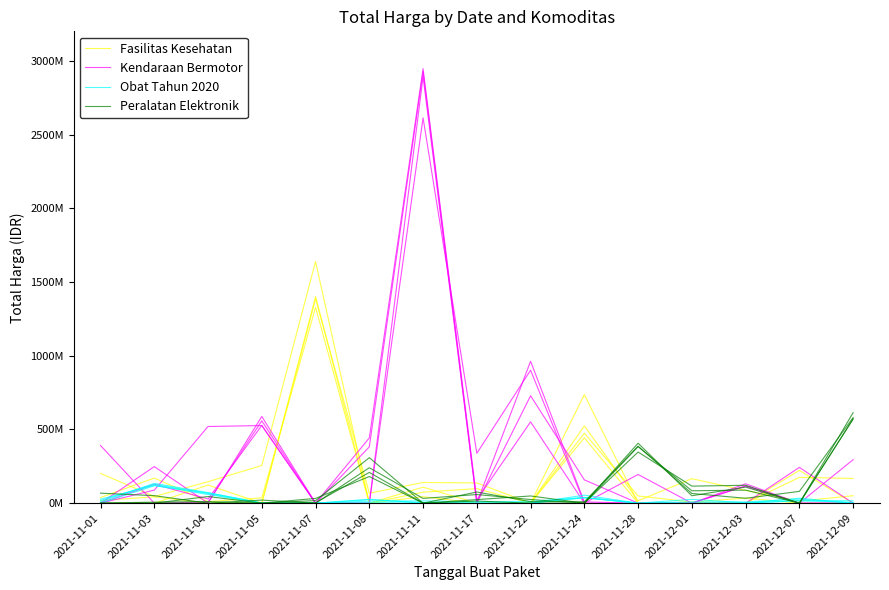

How many intersections are there between Kendaraan Bermotor and Peralatan Elektronik?

6